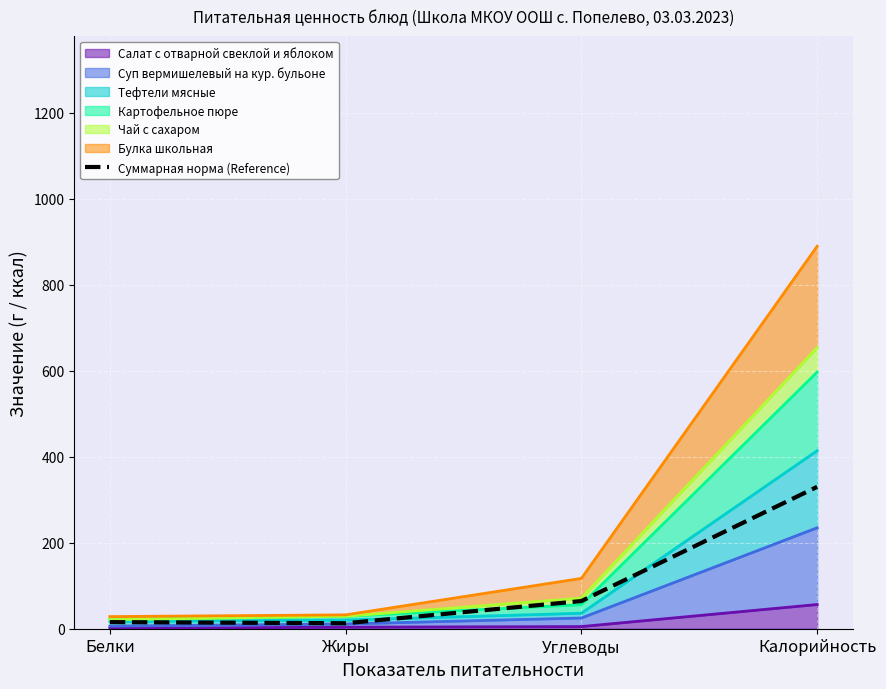

List the labels in order of value, largest first.

Калорийность, Углеводы, Белки, Жиры